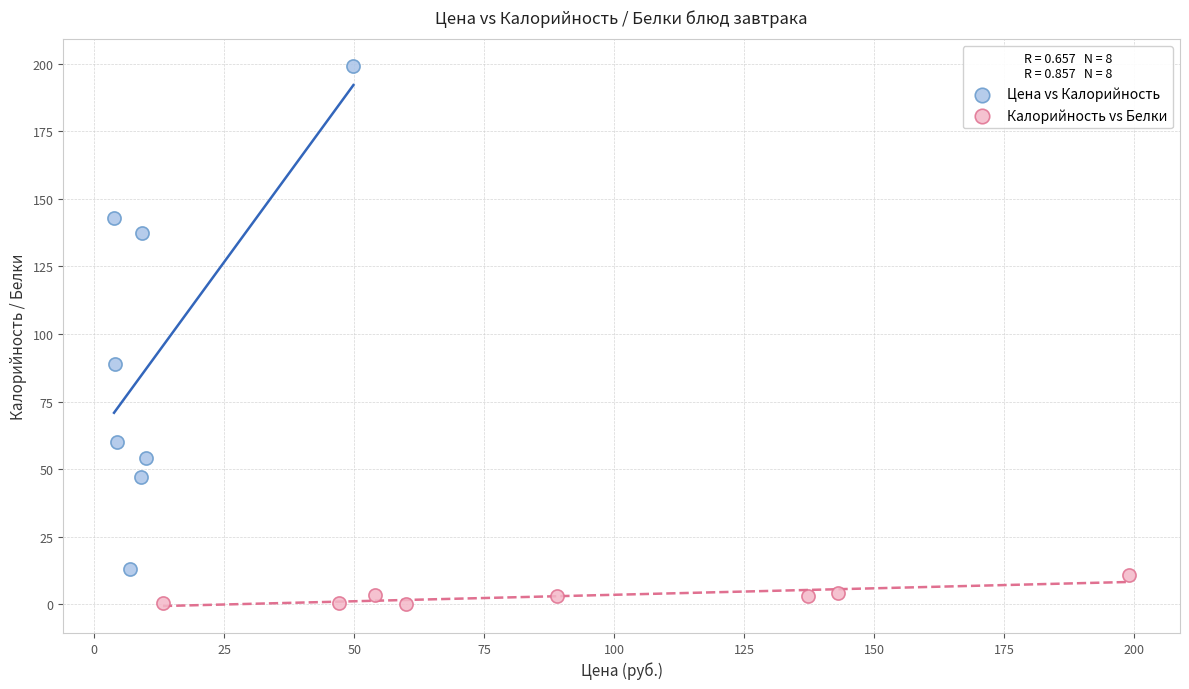

Which series has the largest Y range (max minus min)?

Цена vs Калорийность